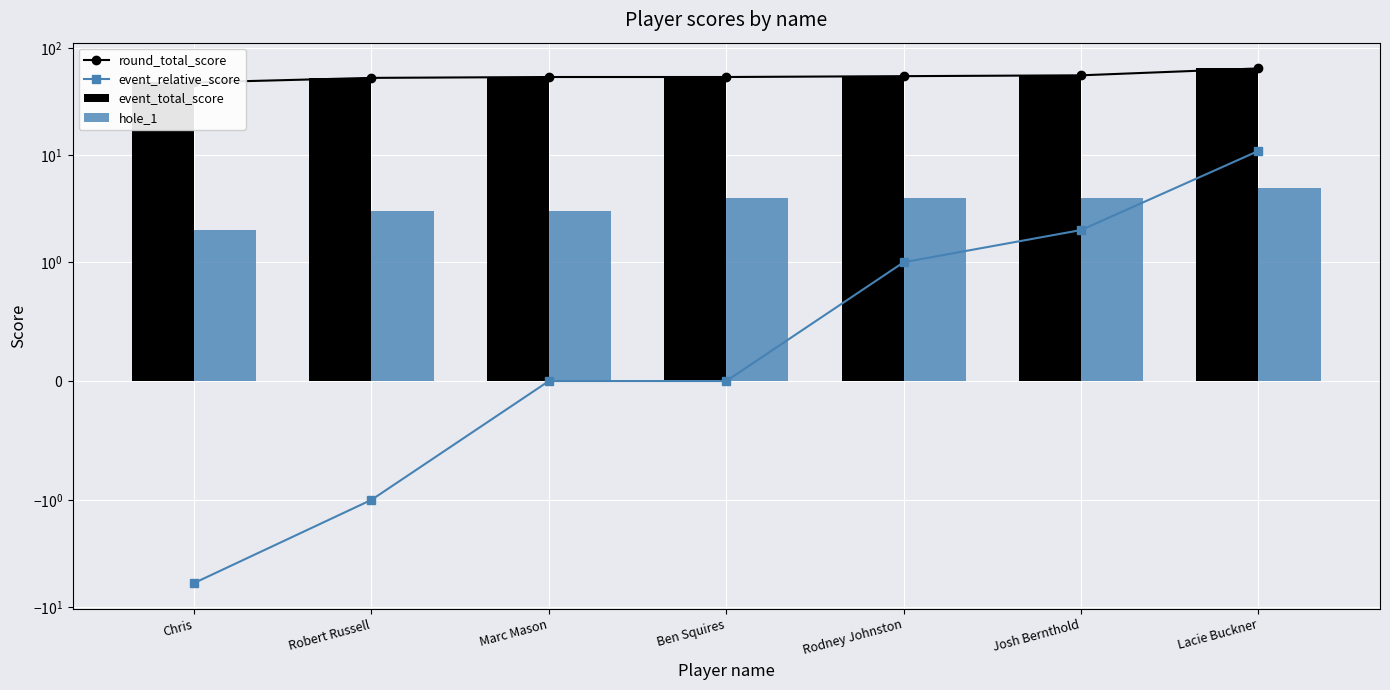

Reading left to right, list all the values displayed in this chart.

round_total_score: 48	53	54	54	55	56	65
event_relative_score: -6	-1	0	0	1	2	11
event_total_score: 48	53	54	54	55	56	65
hole_1: 2	3	3	4	4	4	5